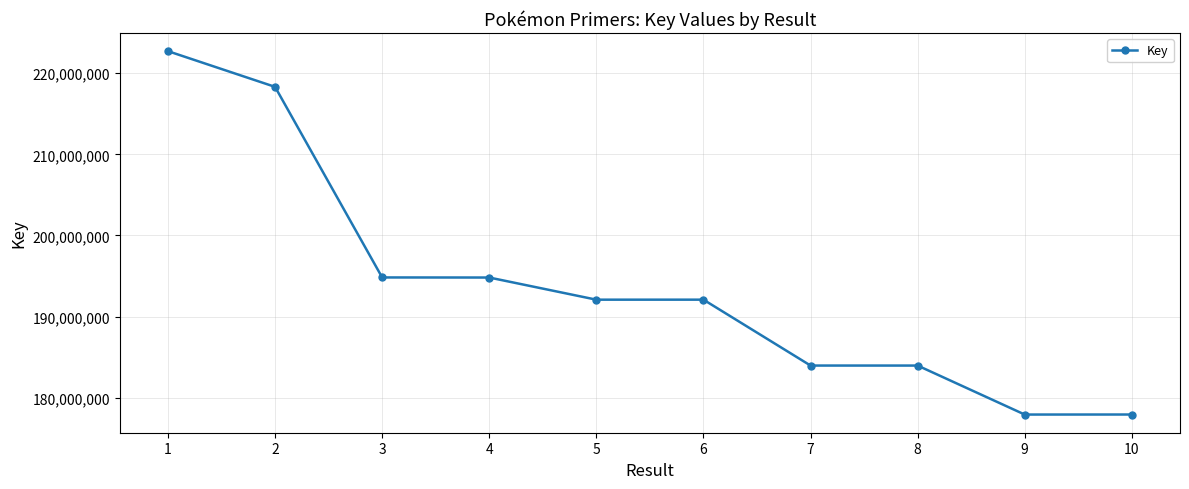

What is the difference between the maximum and minimum values?

44809616